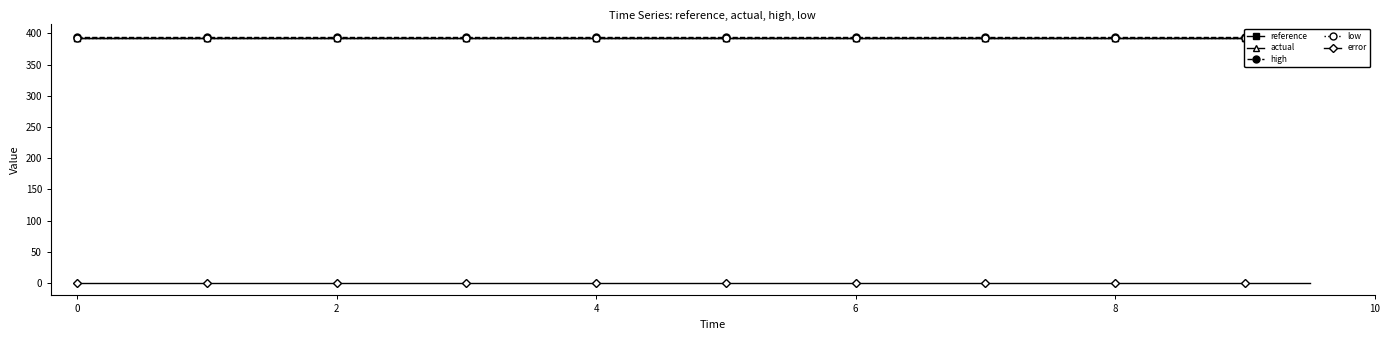

What is the highest value of the actual series?

393.4